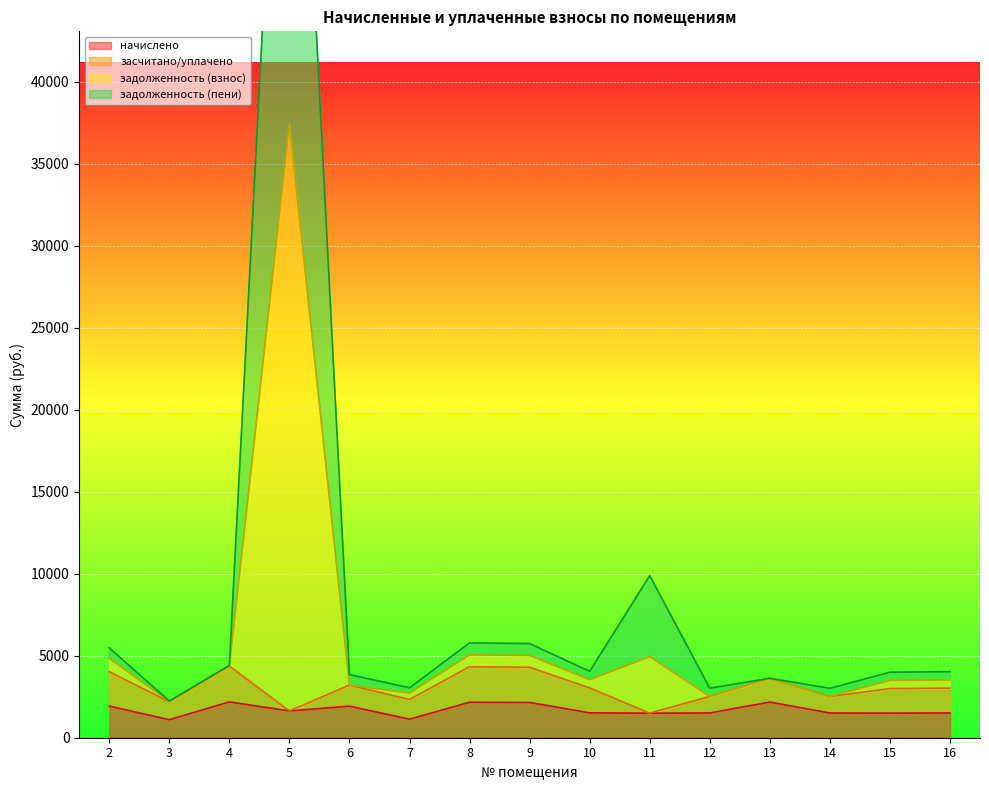

Between 8 and 10, which is larger?

8